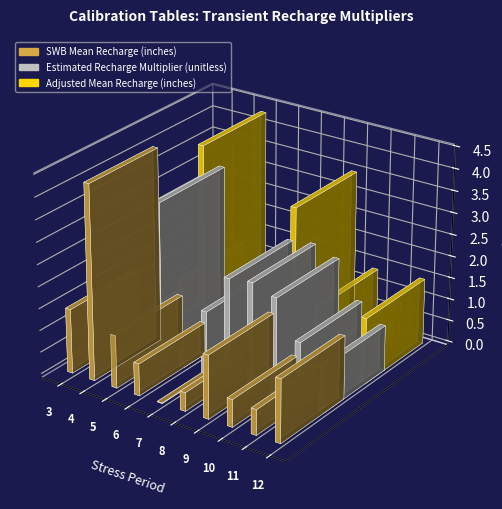

At which category does the chart reach its minimum across all series?

7